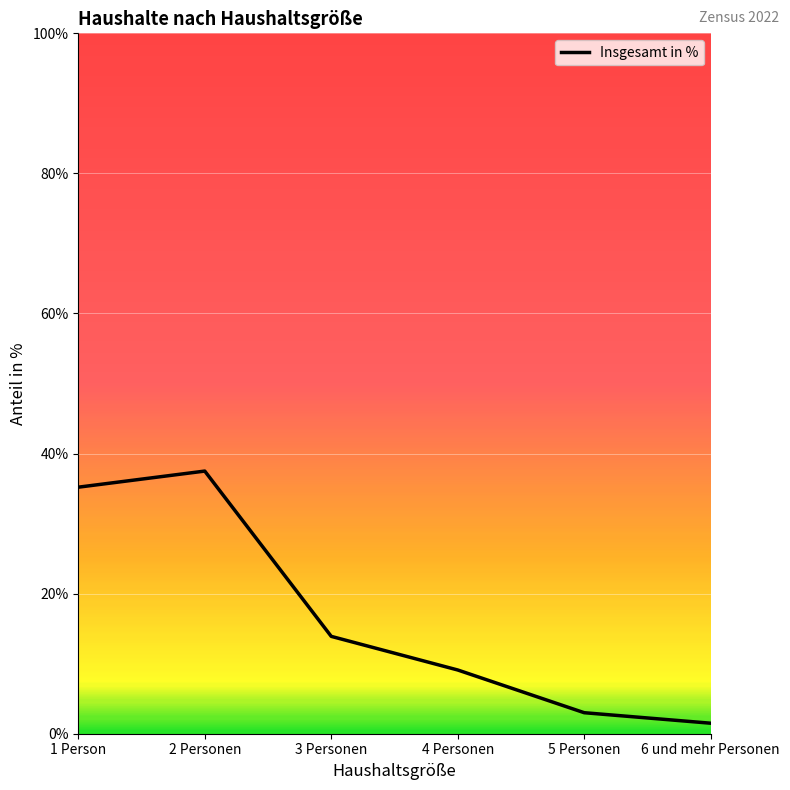

Which category has the lowest value across all series?

6 und mehr Personen